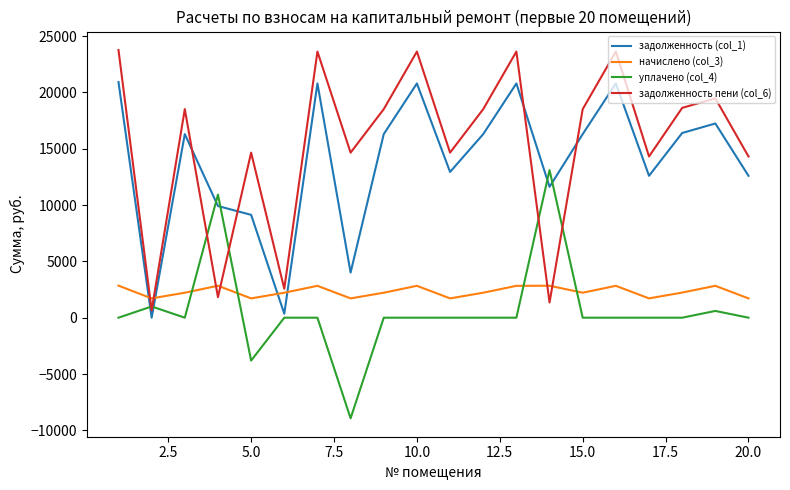

Rank the series by their maximum value, from highest to lowest.

задолженность пени (col_6), задолженность (col_1), уплачено (col_4), начислено (col_3)